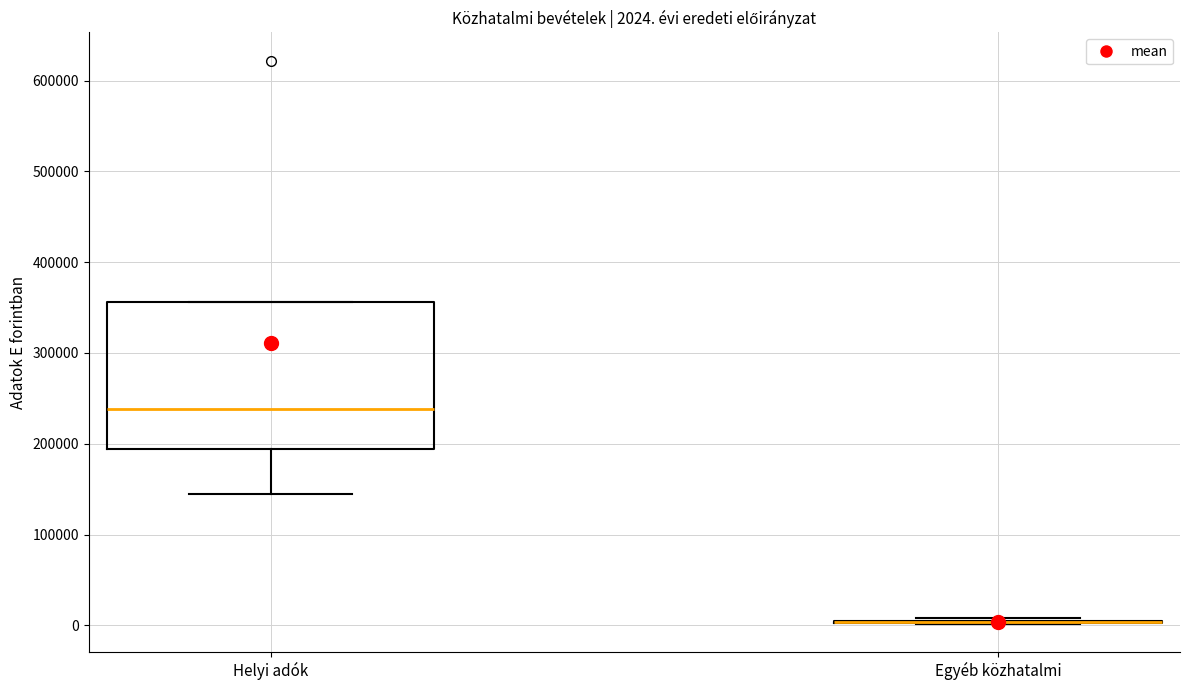

Comparing the boxes themselves (not the whiskers), which one is the tallest?

Helyi adók